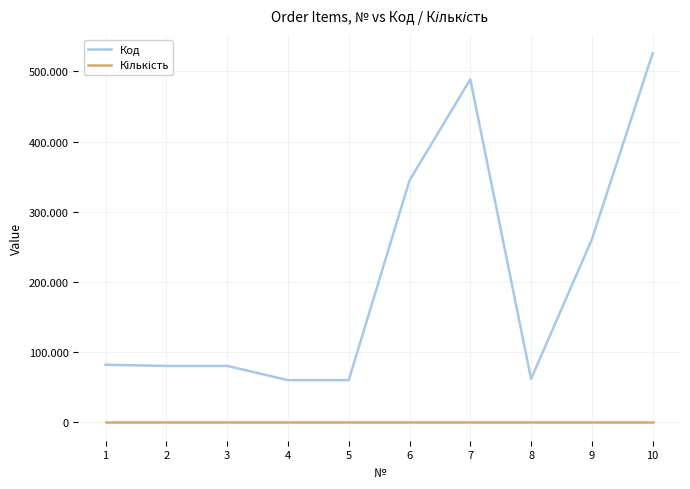

True or false: Код and Кількість intersect in this chart.

False